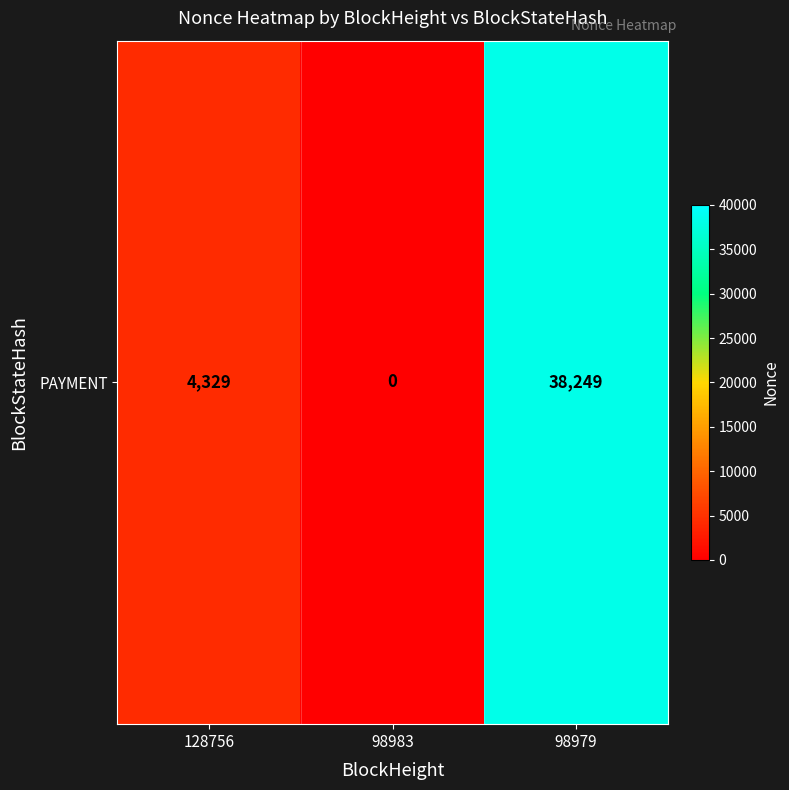

What is the sum of the values at 128756 and 98983?

4329